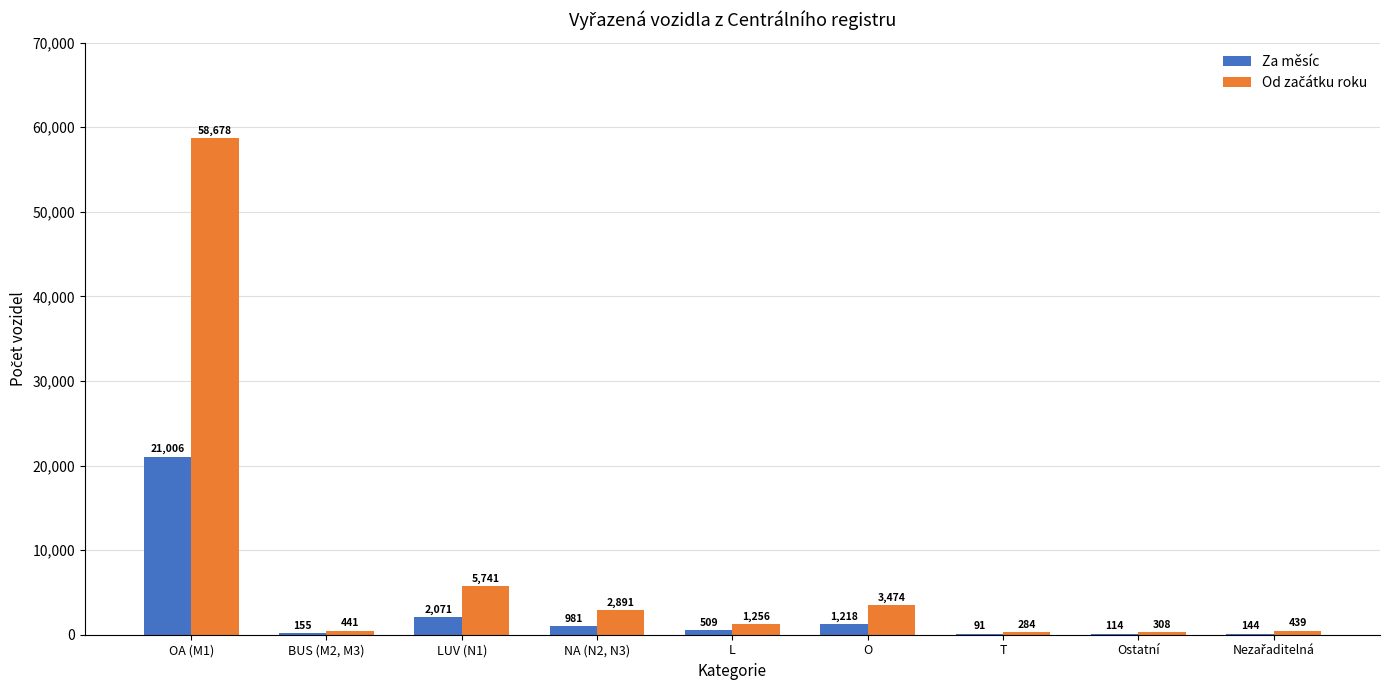

True or false: Za měsíc has a value of 30222 at OA (M1).

False